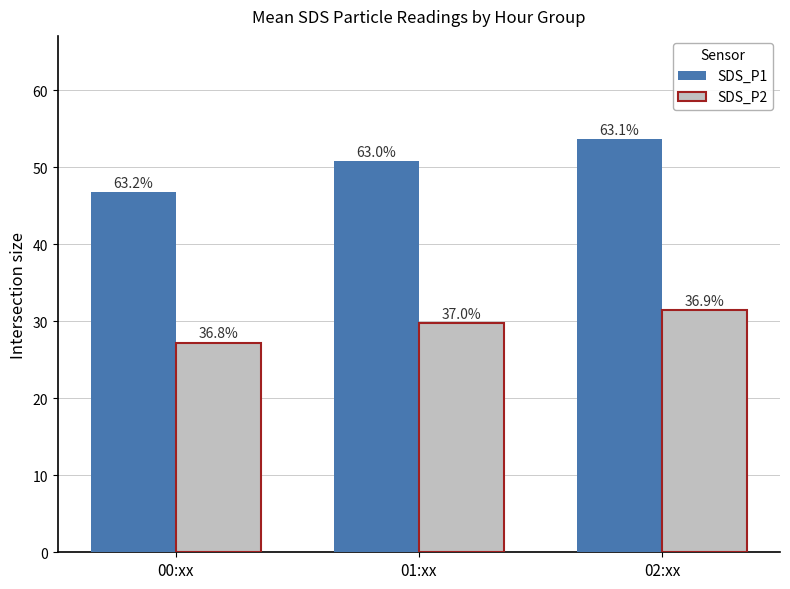

Is the value of SDS_P1 at 01:xx greater than the value of SDS_P2 at 02:xx?

Yes